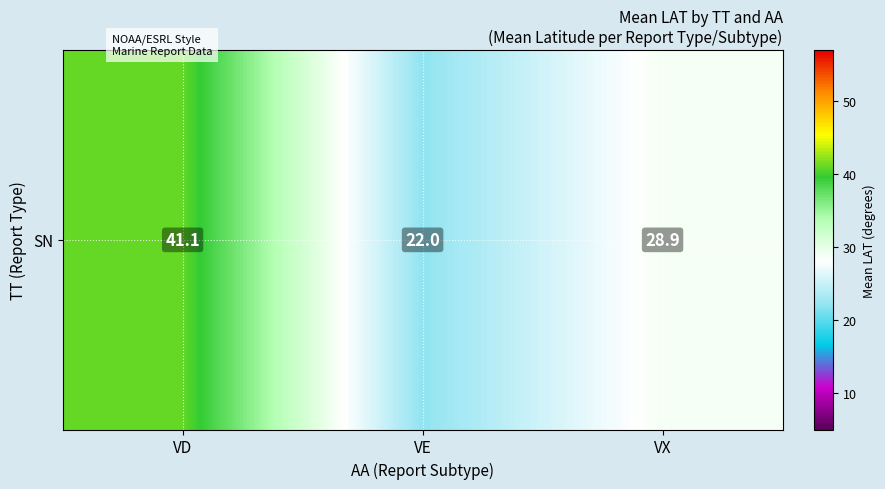

What is the maximum value shown in the chart?

41.1